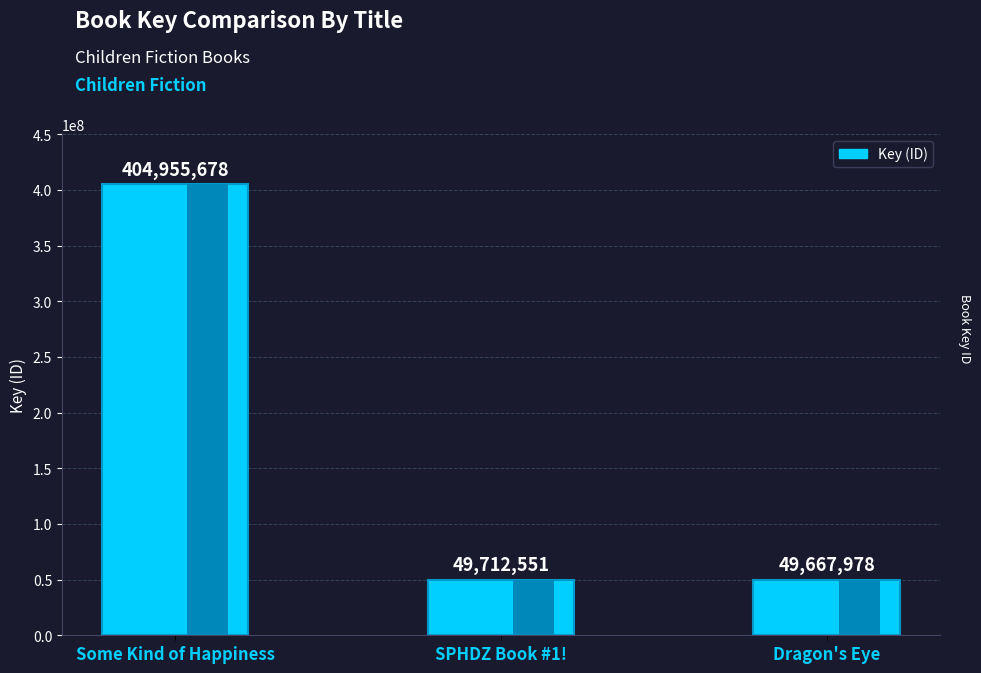

Which category has the highest value across all series?

Some Kind of Happiness